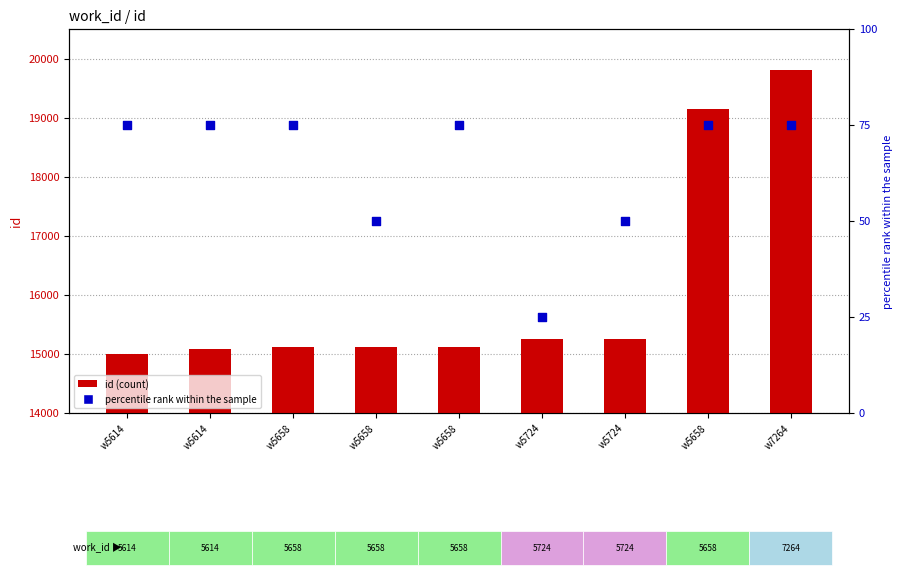

At how many categories does at least one series exceed 1253?

9